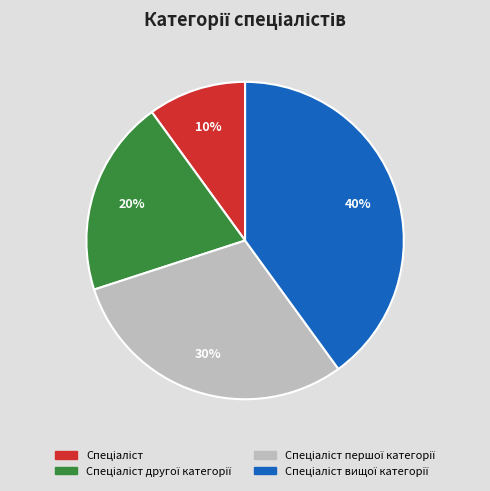

To the nearest percent, what is the difference between the largest and smallest slice percentages?

30%